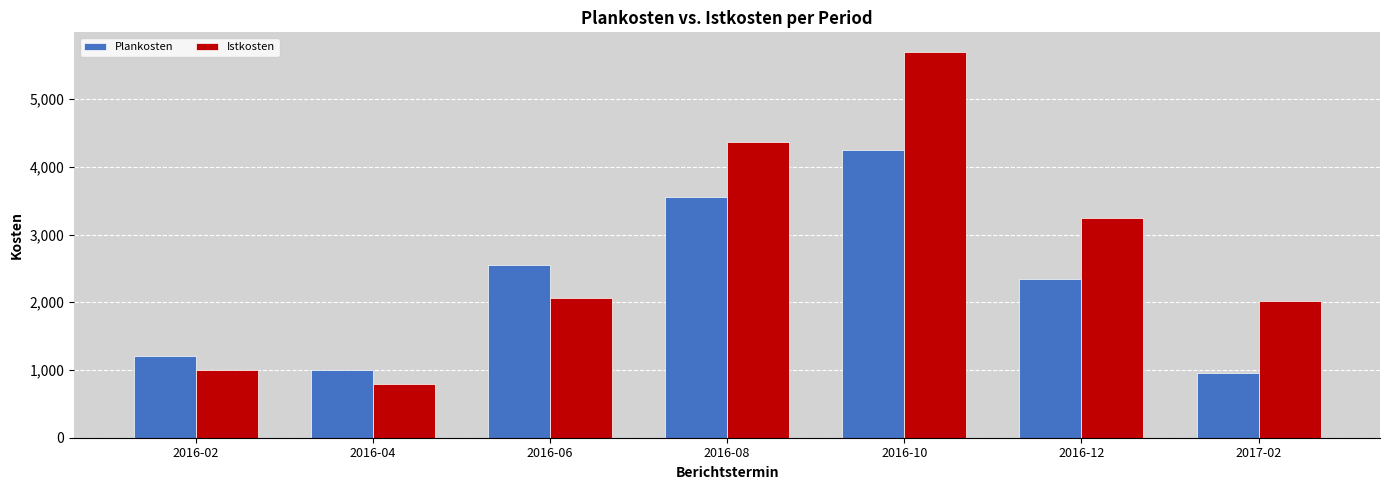

What is the difference between the maximum and minimum values in the Istkosten series?

4900